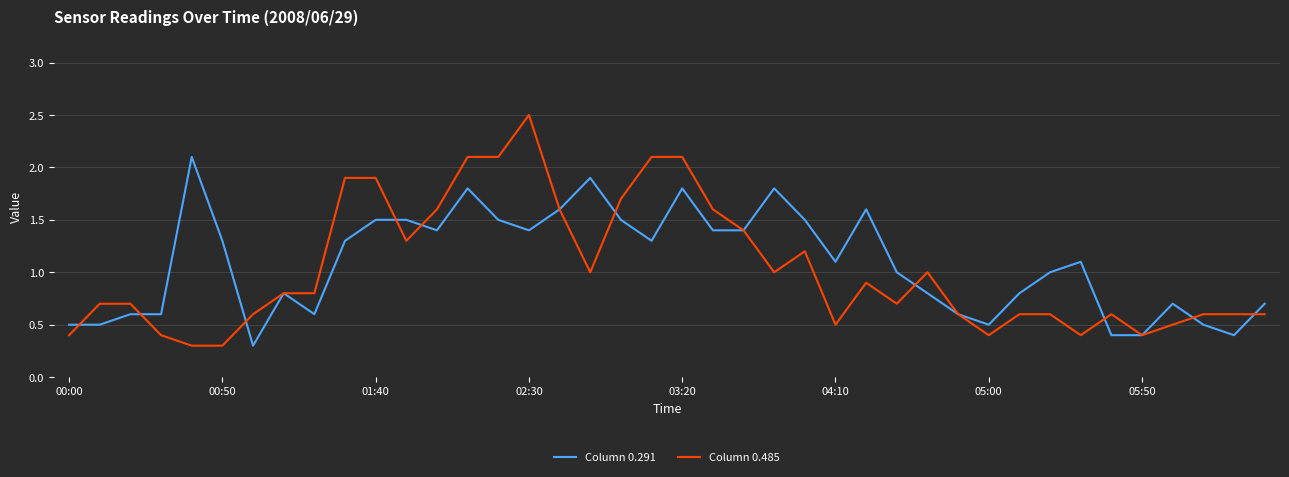

Rank the series by their maximum value, from lowest to highest.

Column 0.291, Column 0.485